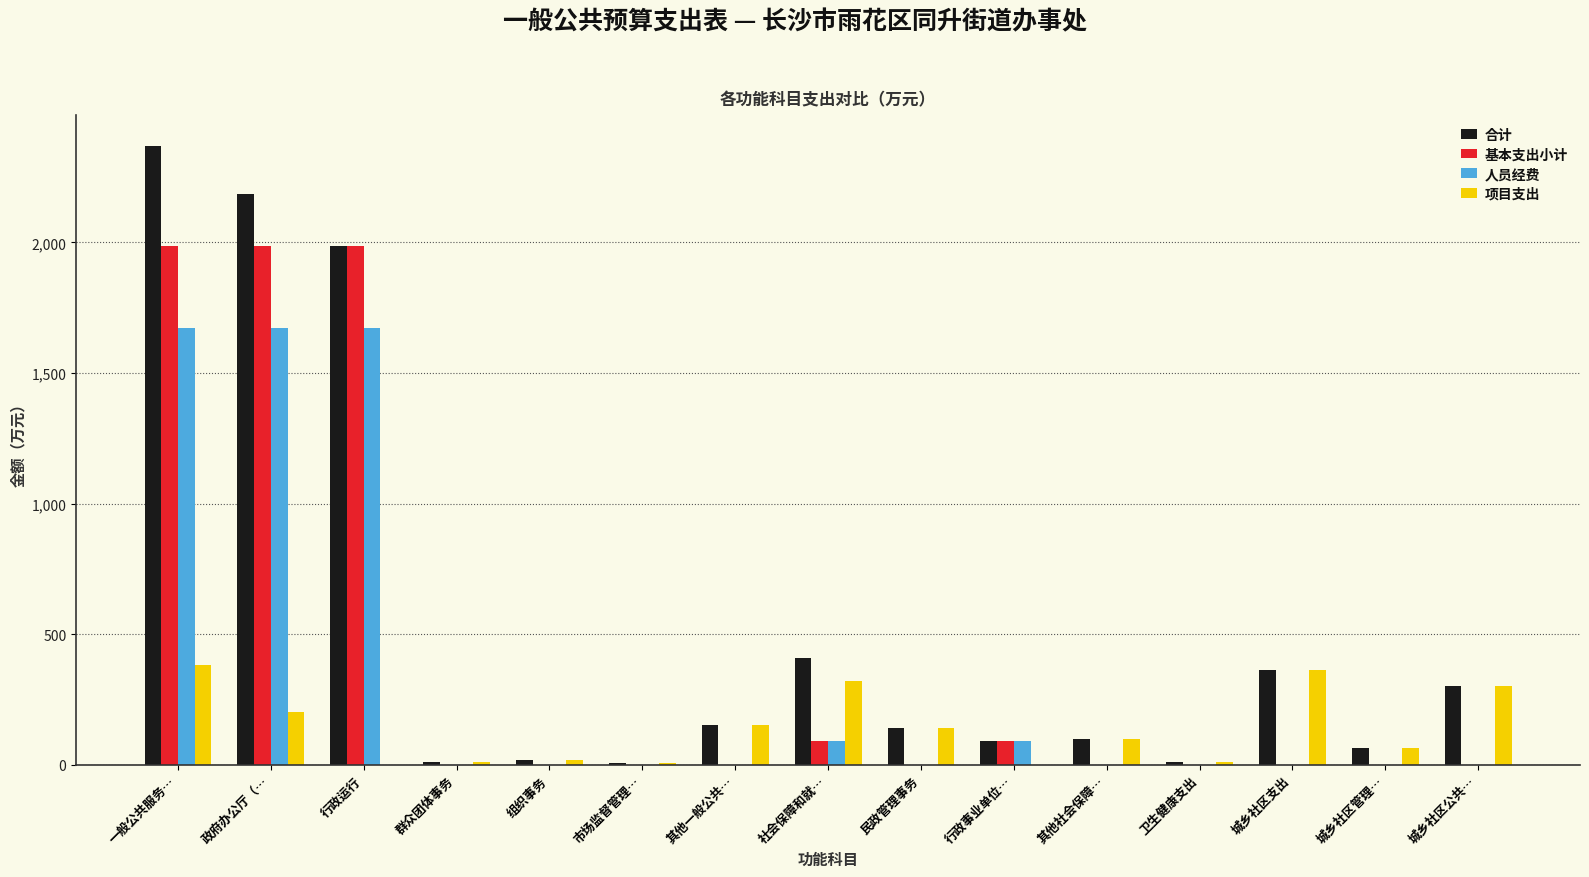

What is the total value across all series at 社会保障和就…?

908.6